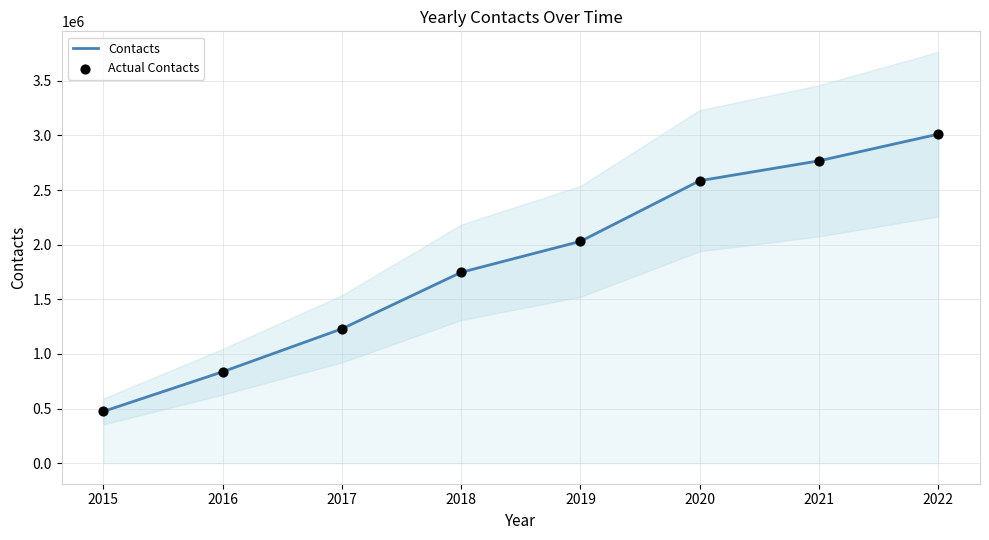

Which series has the largest total across all categories?

Contacts